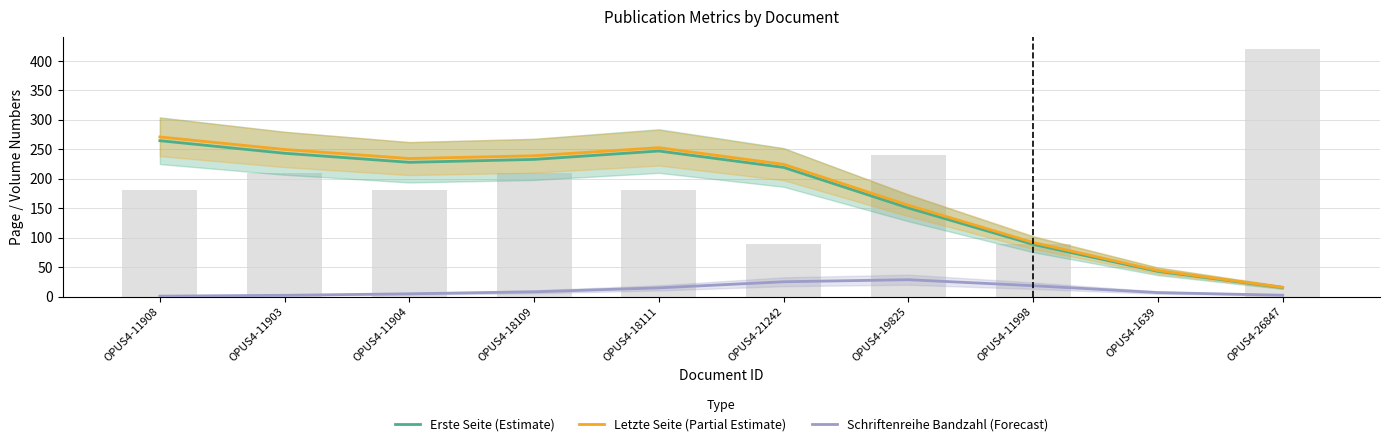

Which series has the largest range (max minus min)?

Letzte Seite (Partial Estimate)